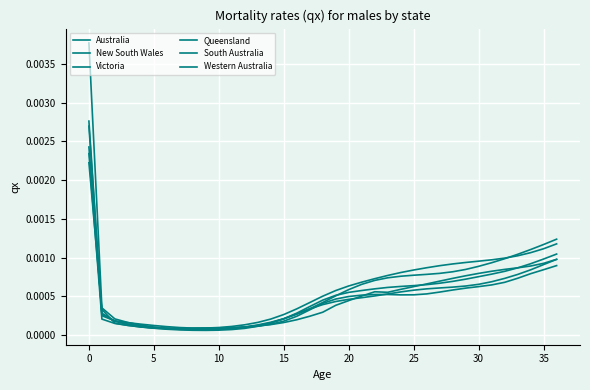

Does the chart display data point markers on the line(s)?

No